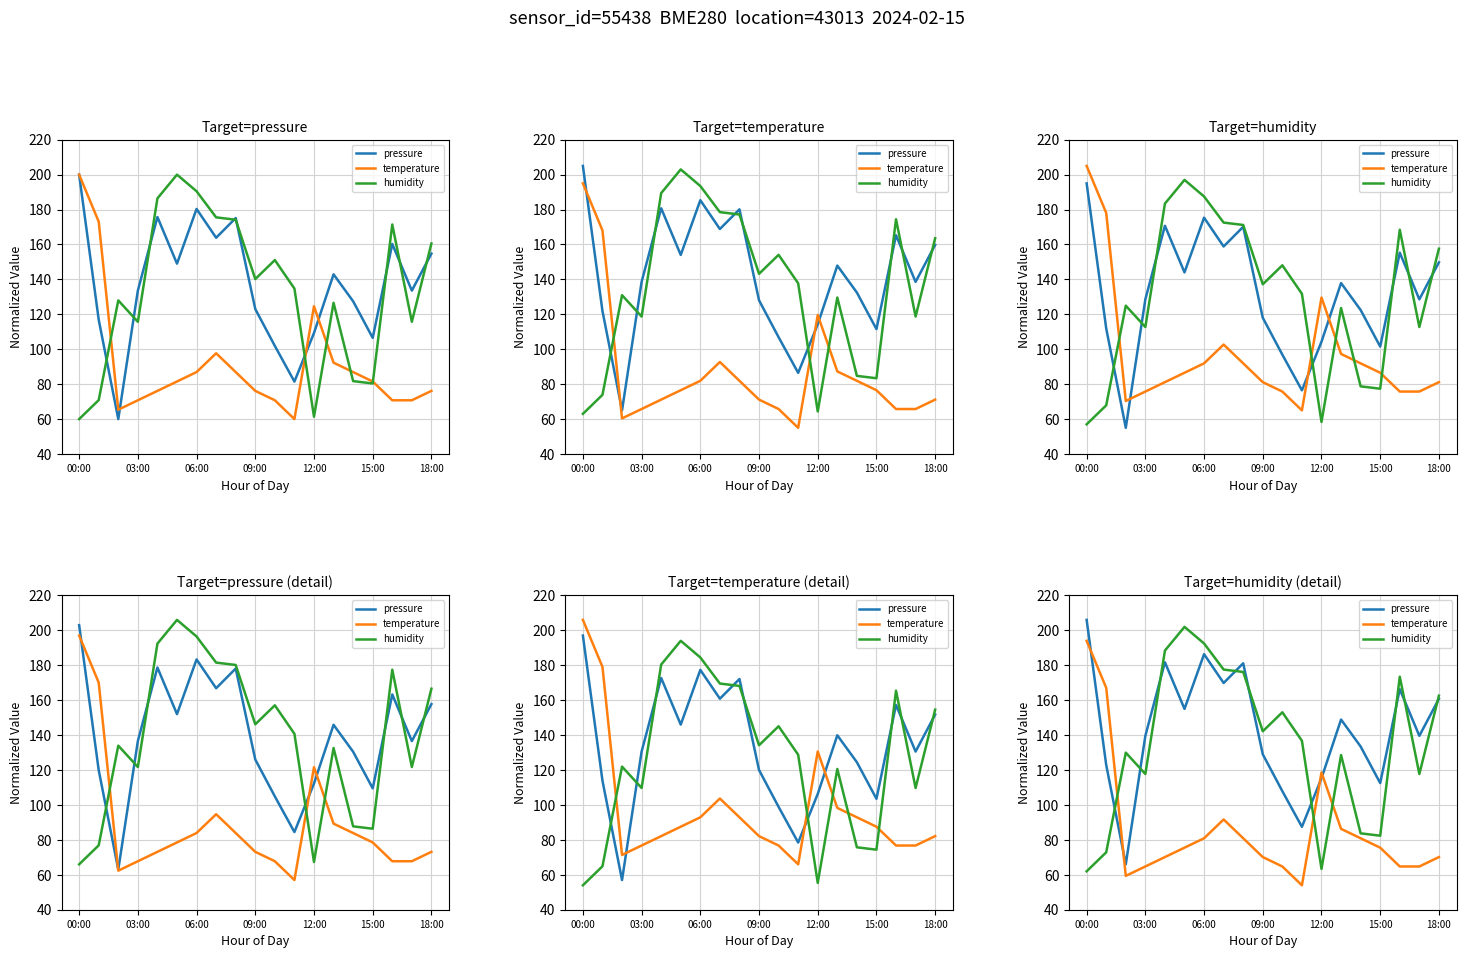

What is the sum of the temperature values at 12 and 17?

183.4